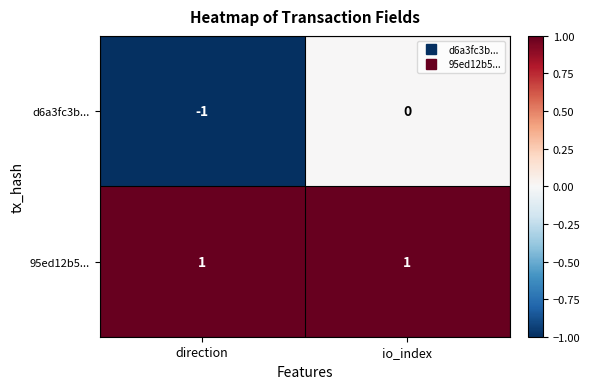

Rank the series by their average value, from lowest to highest.

d6a3fc3b..., 95ed12b5...